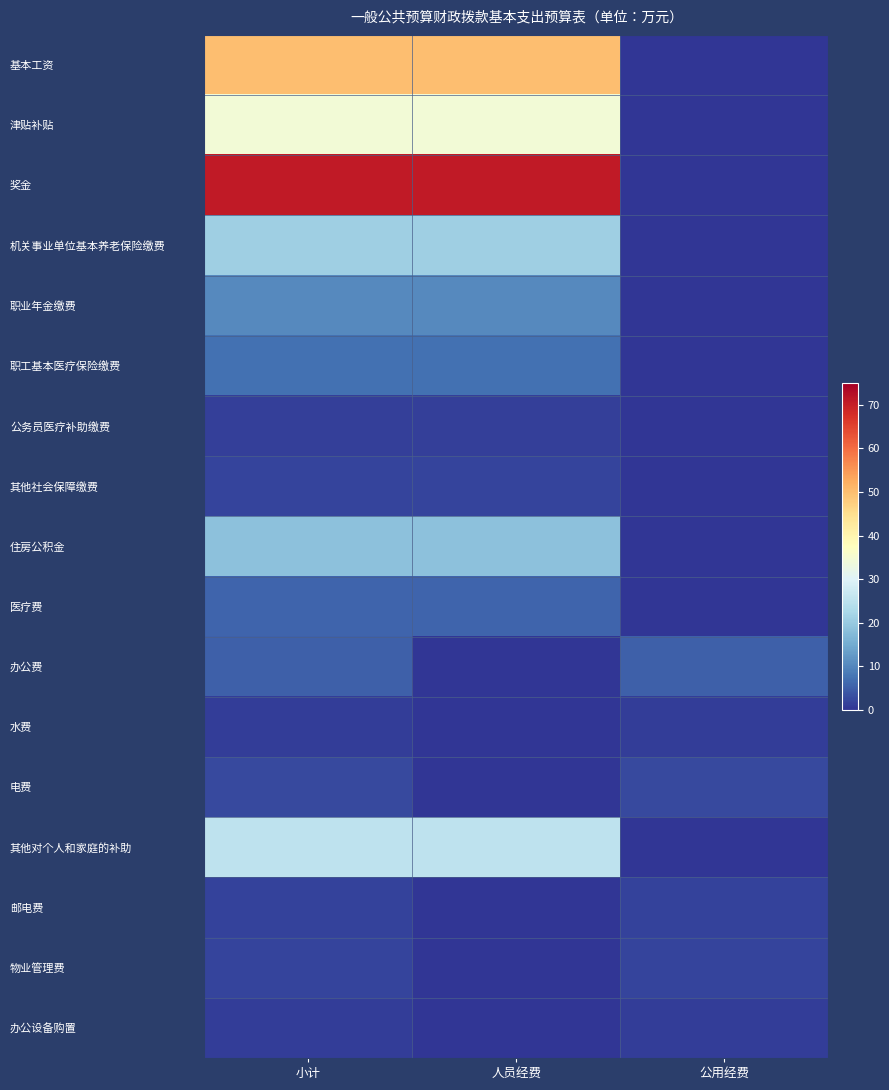

At how many categories does at least one series exceed 31?

2